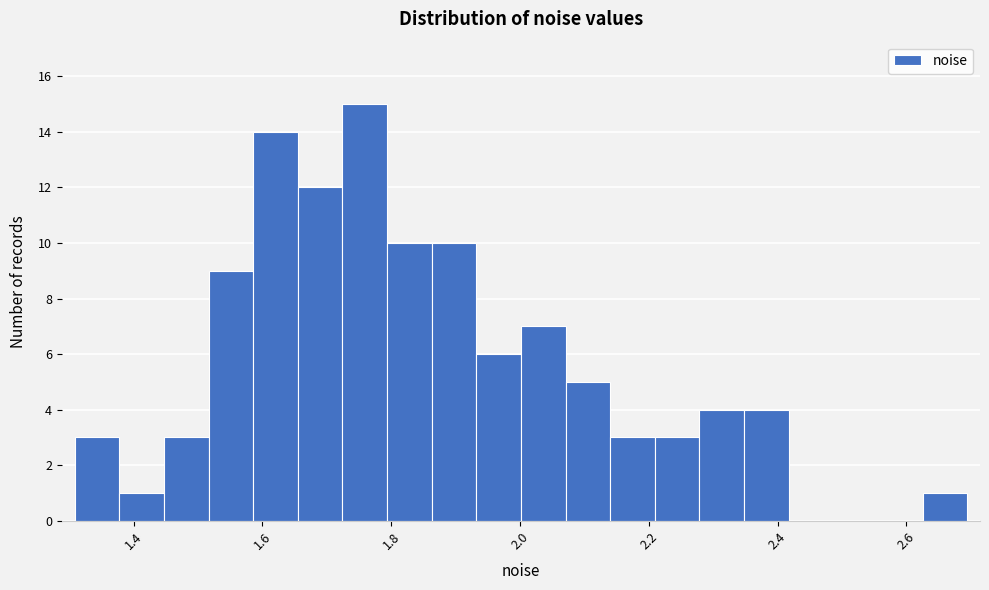

Around what value on the x-axis is the tallest bar? Give the approximate position of its centre, as read against the axis.

1.76